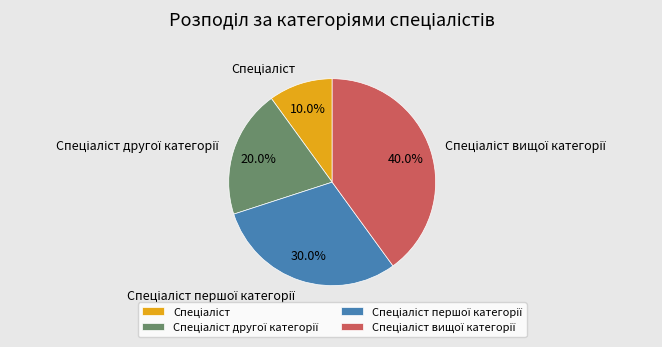

To the nearest percent, what is the average slice percentage?

25%